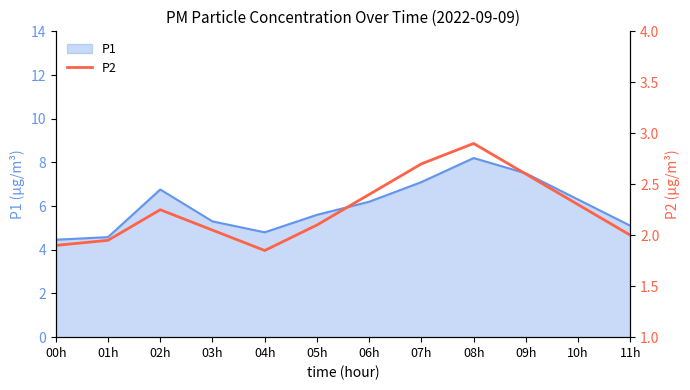

Where is the data nearest to the value 2?

11h